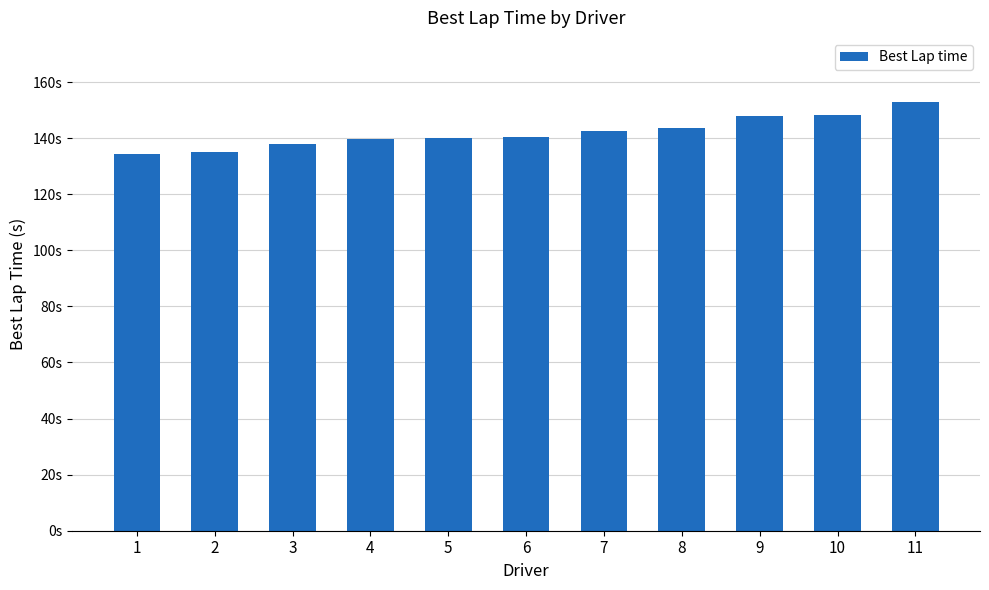

Reading right to left, extract all data points from this chart.

152.8	148.3	147.9	143.6	142.6	140.4	140.0	139.8	137.9	135.1	134.2